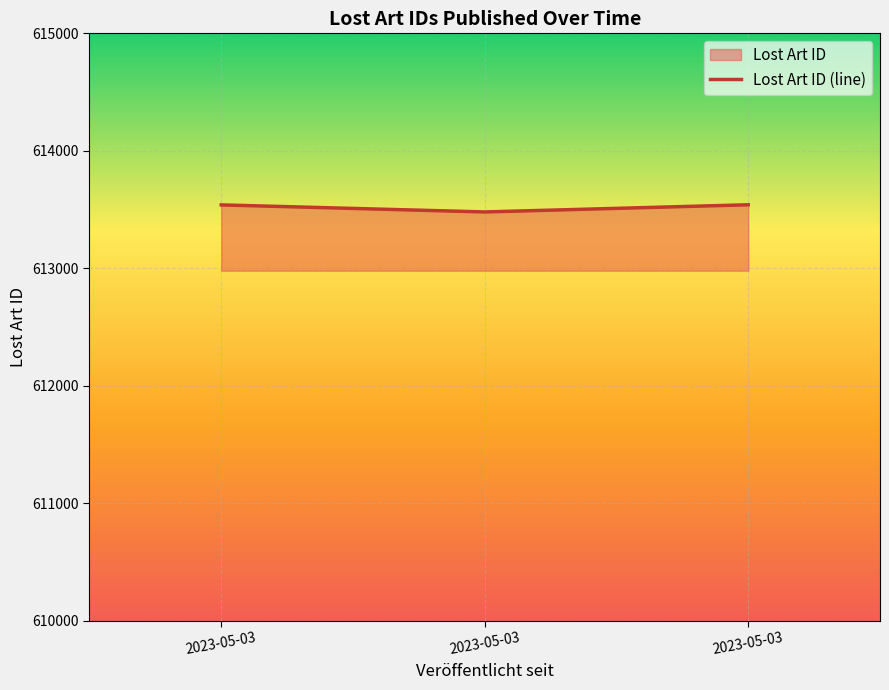

What is the difference between the values at 2023-05-03 and 2023-05-03?

1